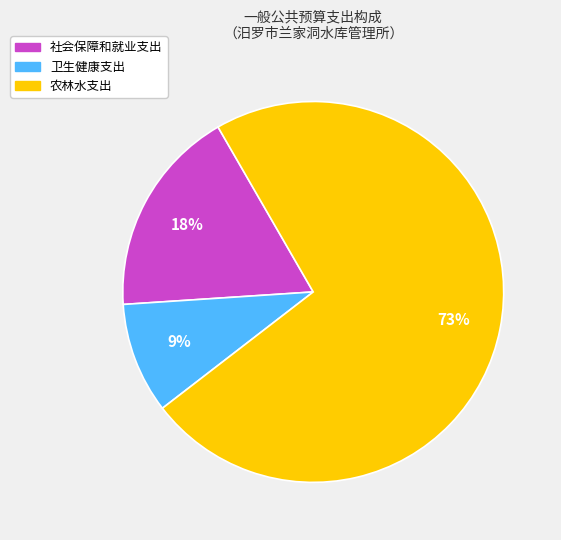

Approximately how many times larger is the value at 卫生健康支出 compared to 农林水支出?

0.1